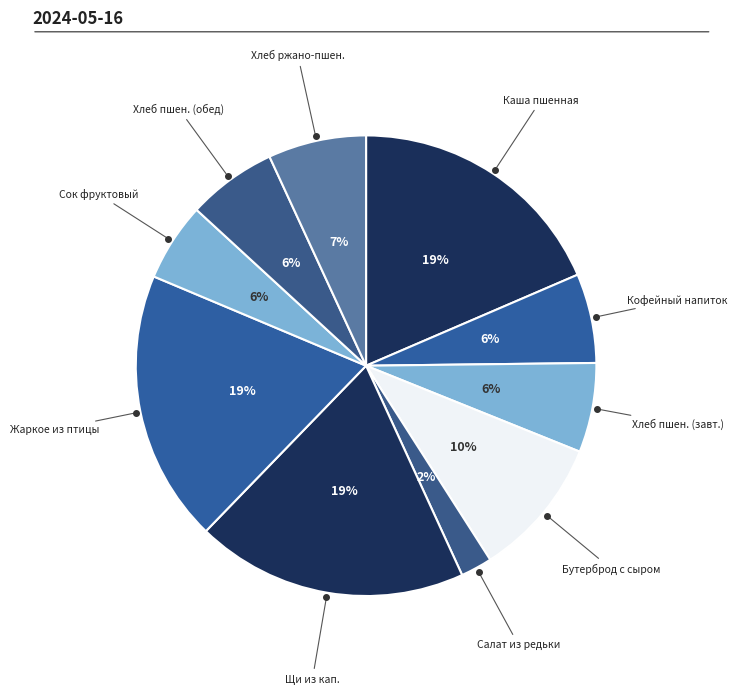

How many slices are in this pie chart?

10